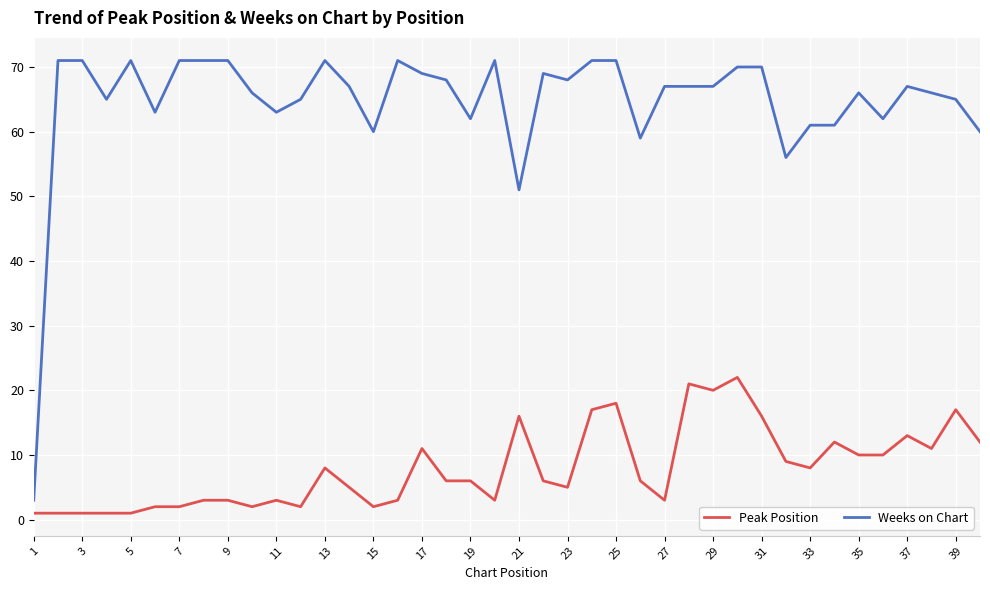

Which series has the largest range (max minus min)?

Weeks on Chart